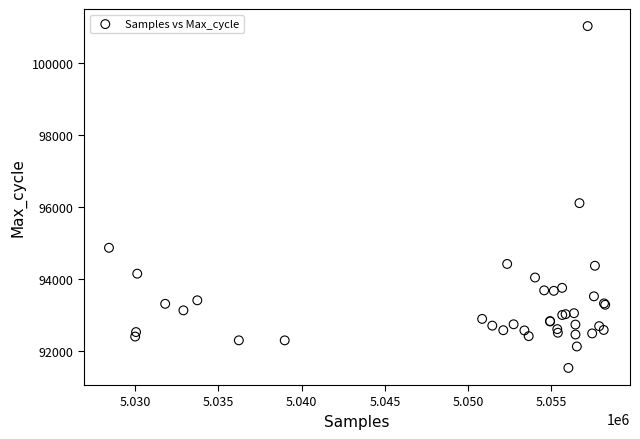

What Y value in the scatter plot is closest to 96278?

96108